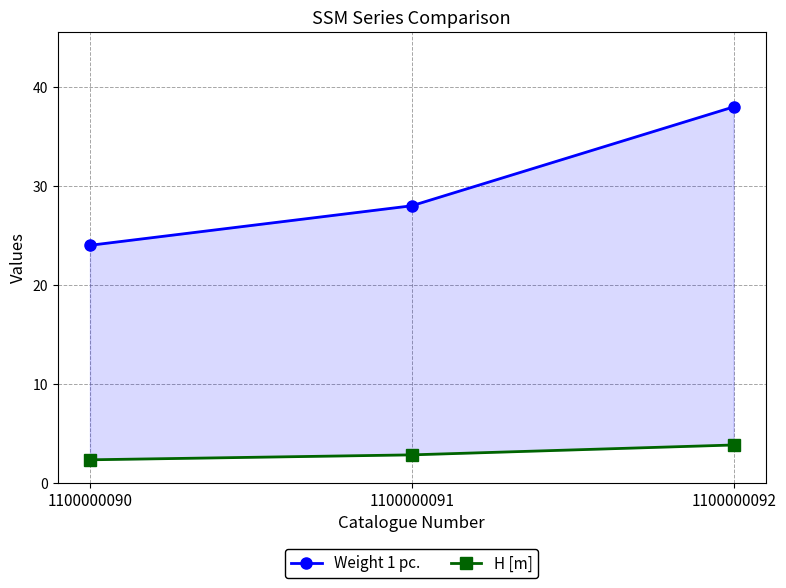

Which series has the widest spread of values?

Weight 1 pc.